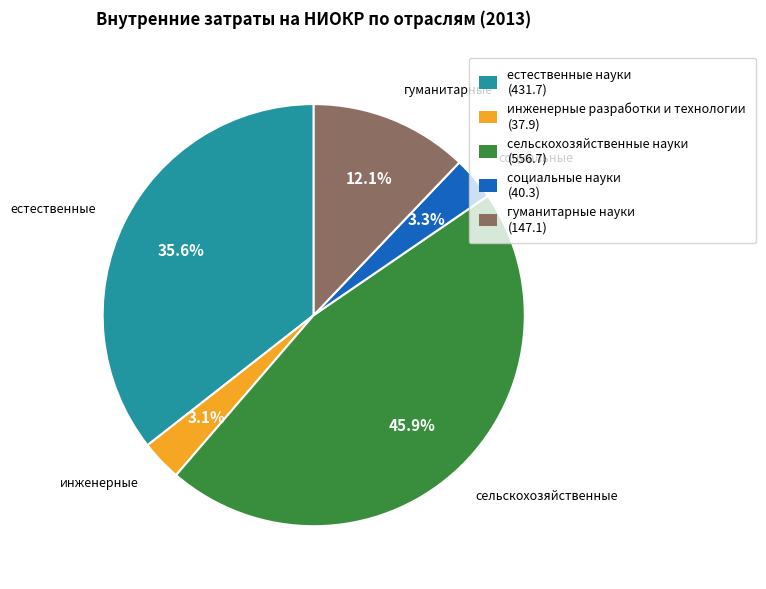

Is there a majority slice in this chart?

No